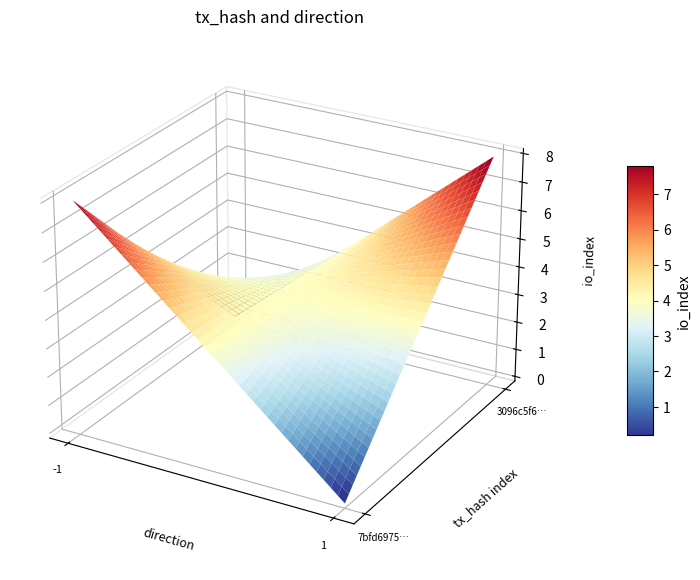

The 7bfd6975e3c2cfc628e15ce85deae85f742cd6b series shows 8 at io_index. True or false?

True